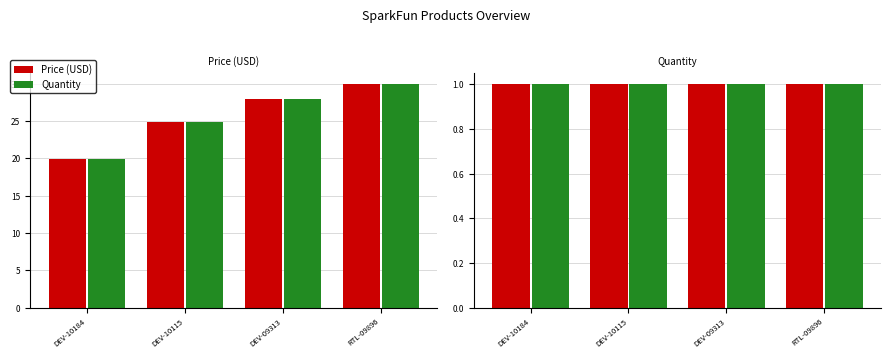

Reading left to right, what are all the values shown in this chart?

DEV-10184=19.9	DEV-10115=24.9	DEV-09313=27.9	RTL-09896=29.9